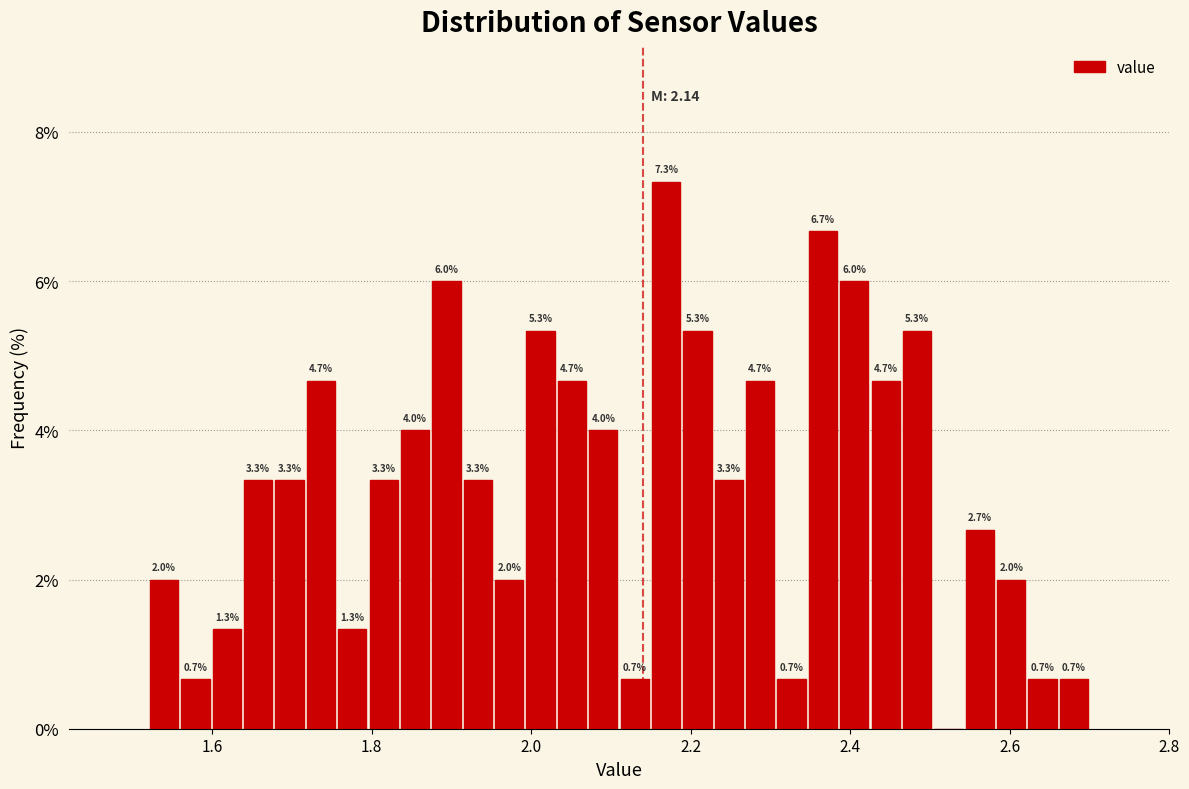

Read against the x-axis, roughly where is the centre of the tallest bar?

2.16